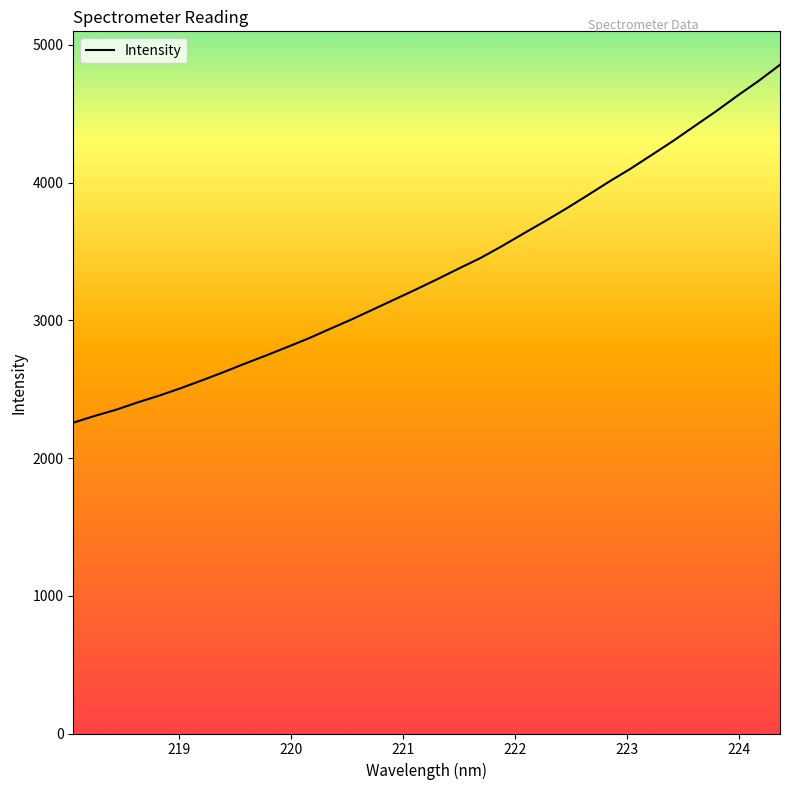

What is the minimum value shown in the chart?

2256.7